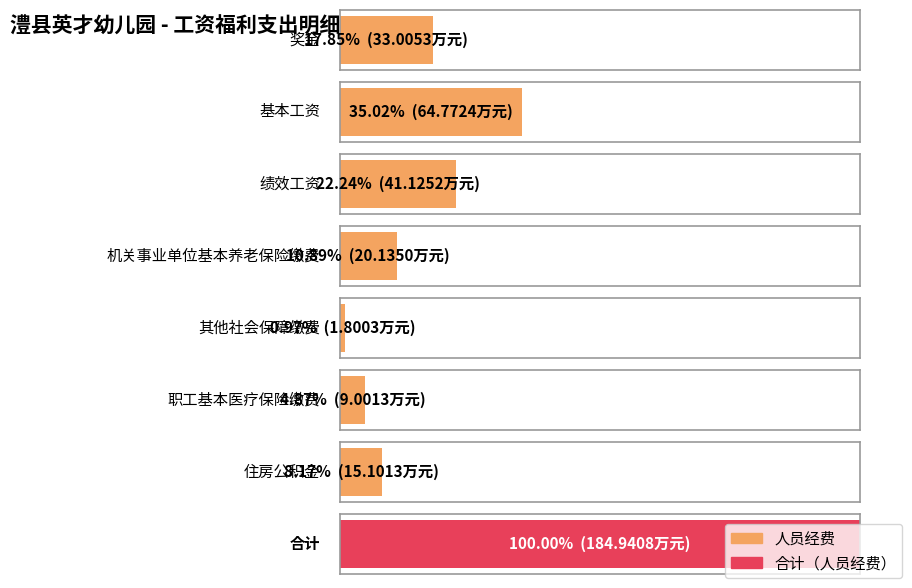

Rank the categories by value from lowest to highest.

其他社会保障缴费, 职工基本医疗保险缴费, 住房公积金, 机关事业单位基本养老保险缴费, 奖金, 绩效工资, 基本工资